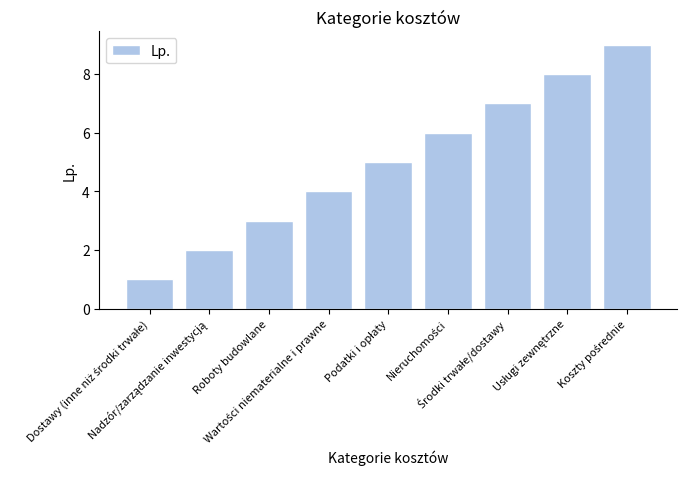

What is the difference between the maximum and minimum values?

8